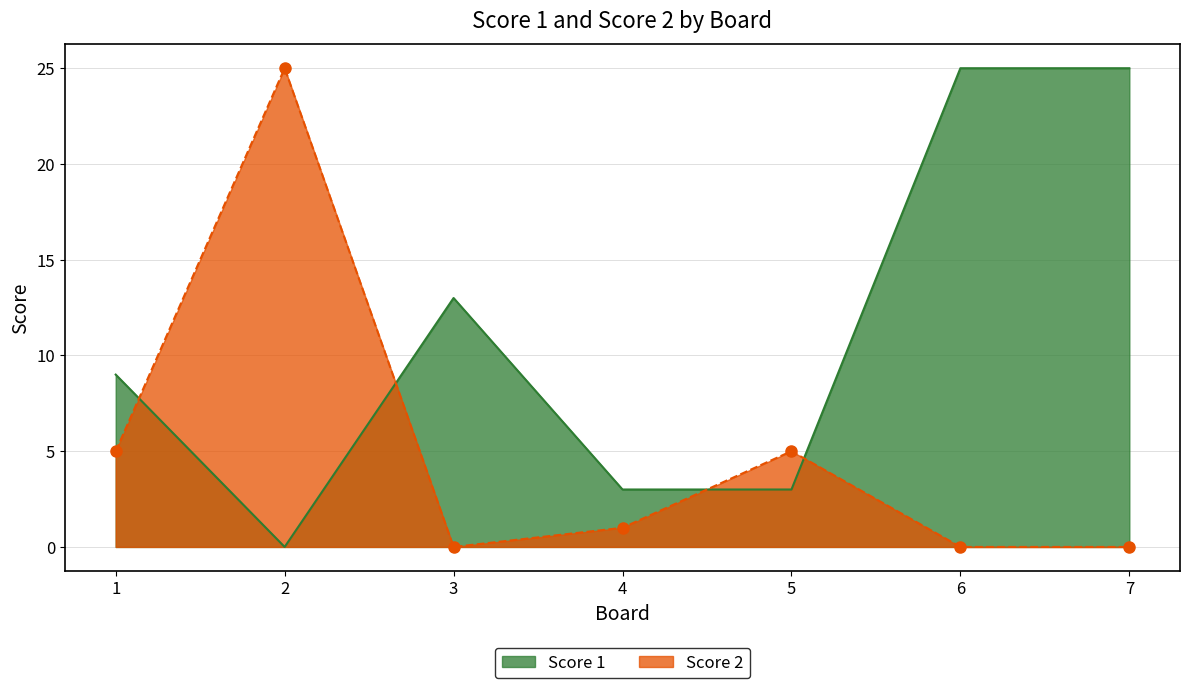

Which series changed the most between 3 and 7?

Score 1